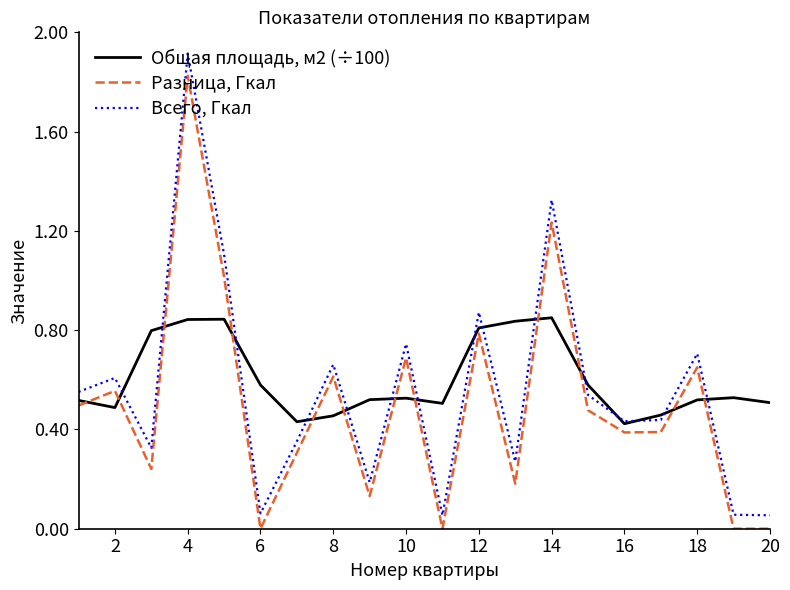

Count the number of data series in this chart.

3